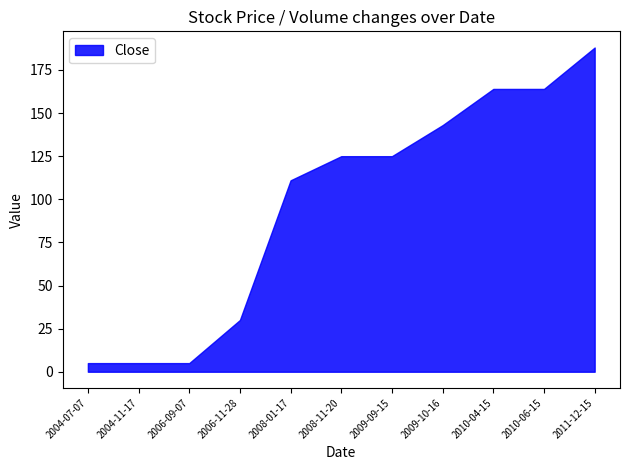

True or false: Open has a value of 83 at 2010-06-15.

False